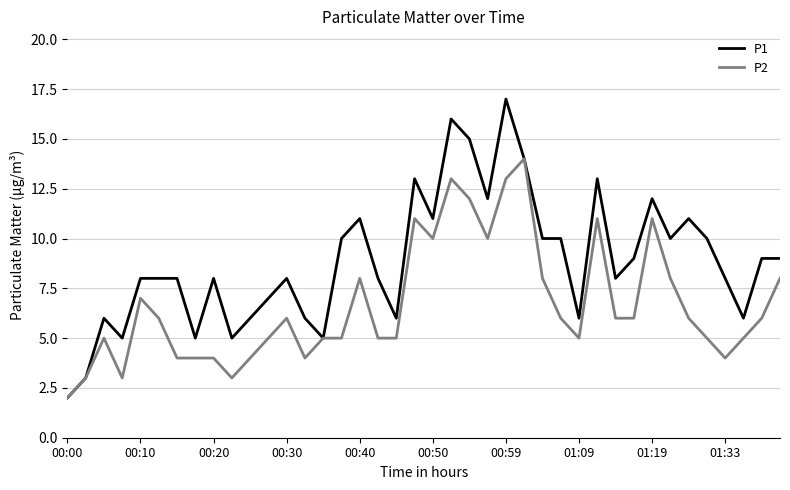

Rank the series by their average value, from highest to lowest.

P1, P2